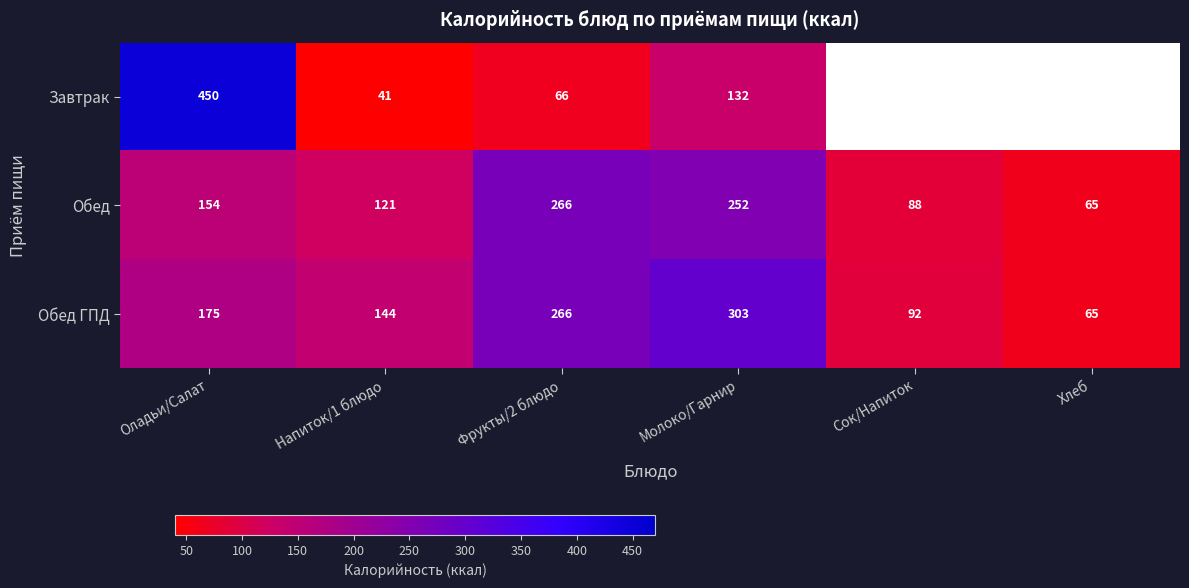

At how many categories does at least one series exceed 209?

3